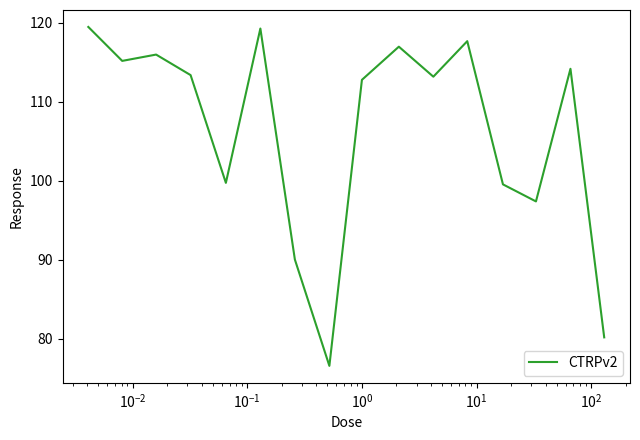

How many interior local valleys (lower than both neighbors) does the data have?

5